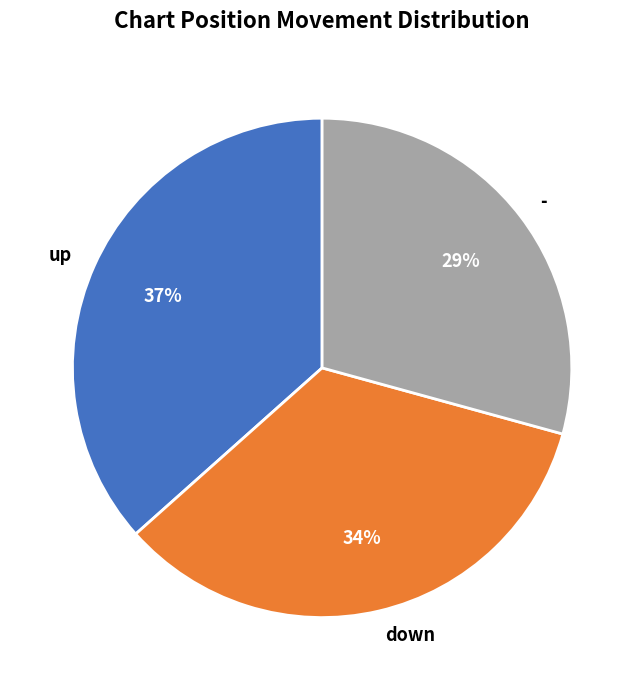

Do up and - together represent more than half of the pie?

Yes